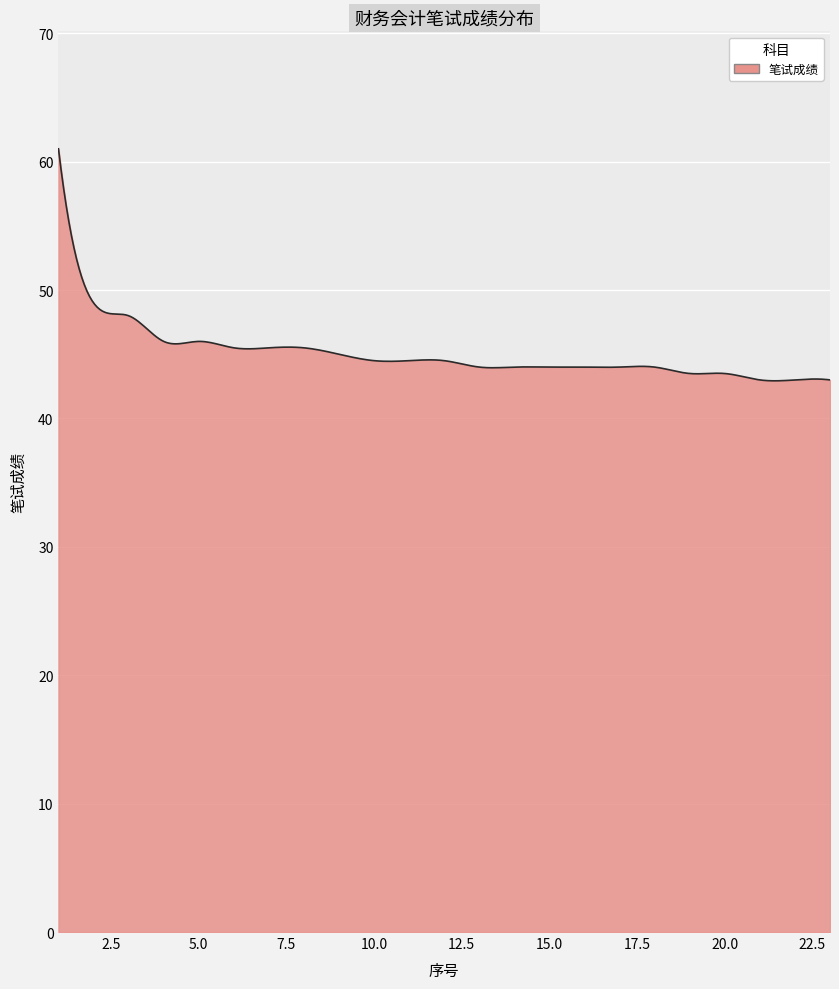

What is the minimum value shown in the chart?

42.9